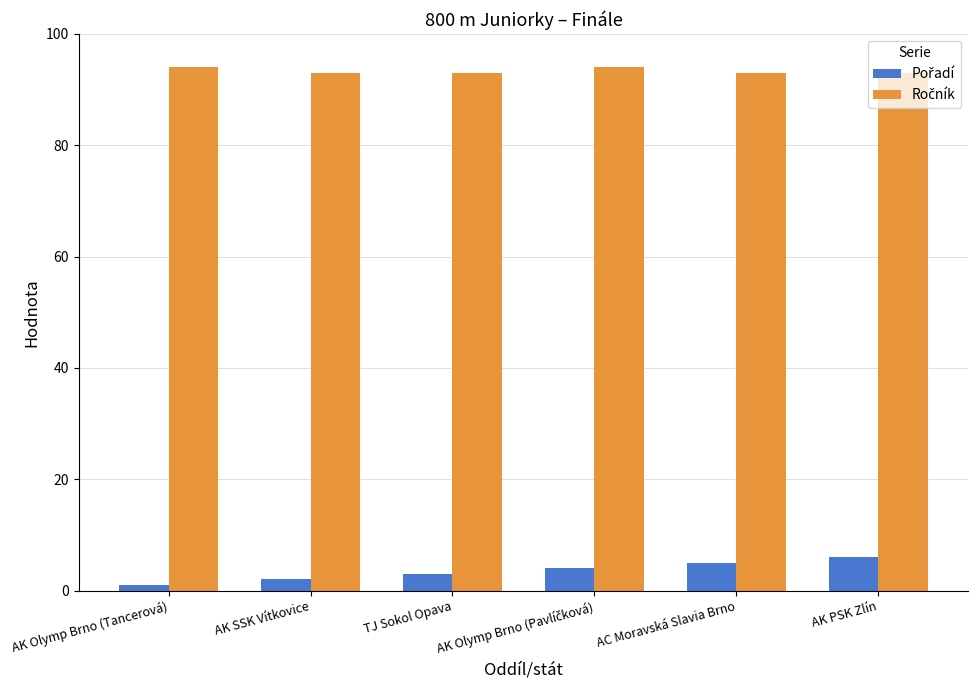

What is the difference between the highest and lowest values at TJ Sokol Opava?

90